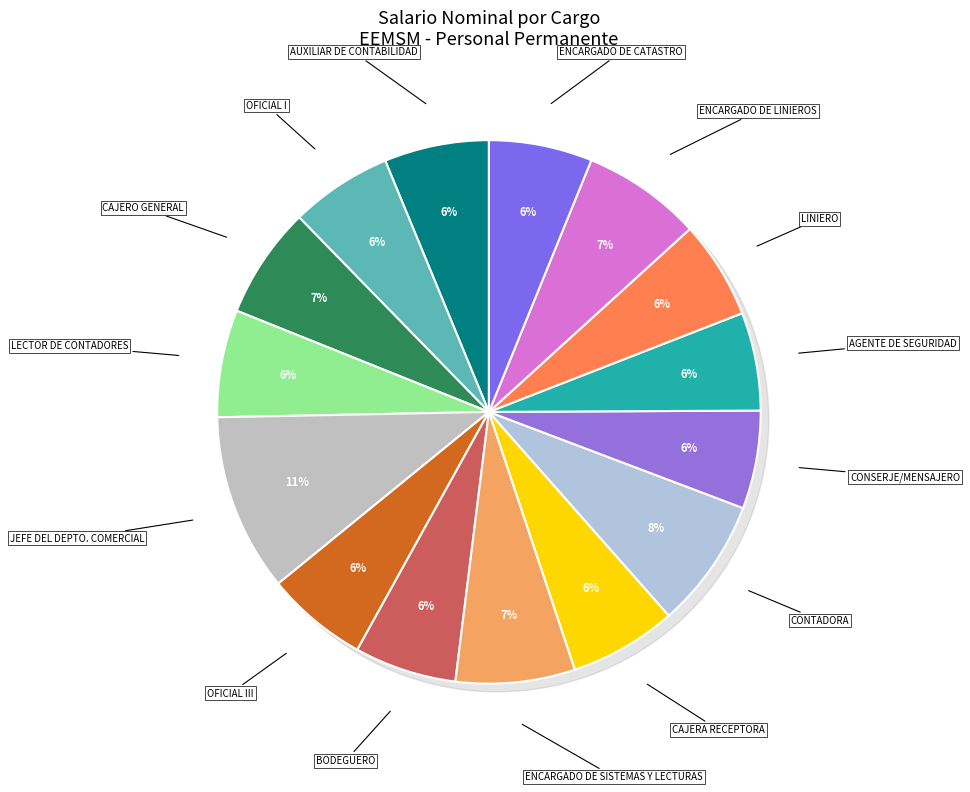

To the nearest percent, what is the difference between the largest and smallest slice percentages?

5%